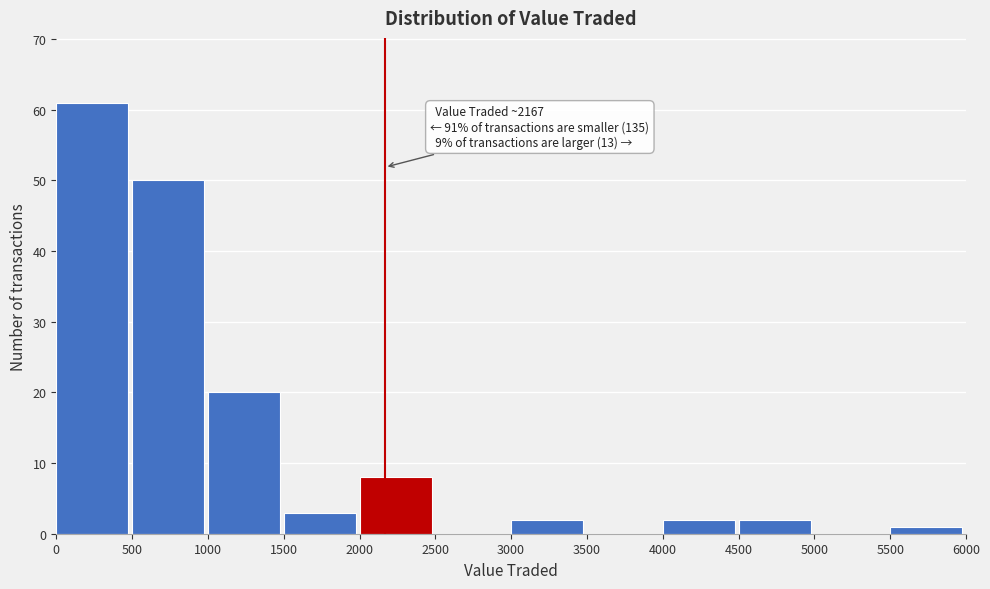

Over which range of the x-axis is the bar tallest?

0 to 500